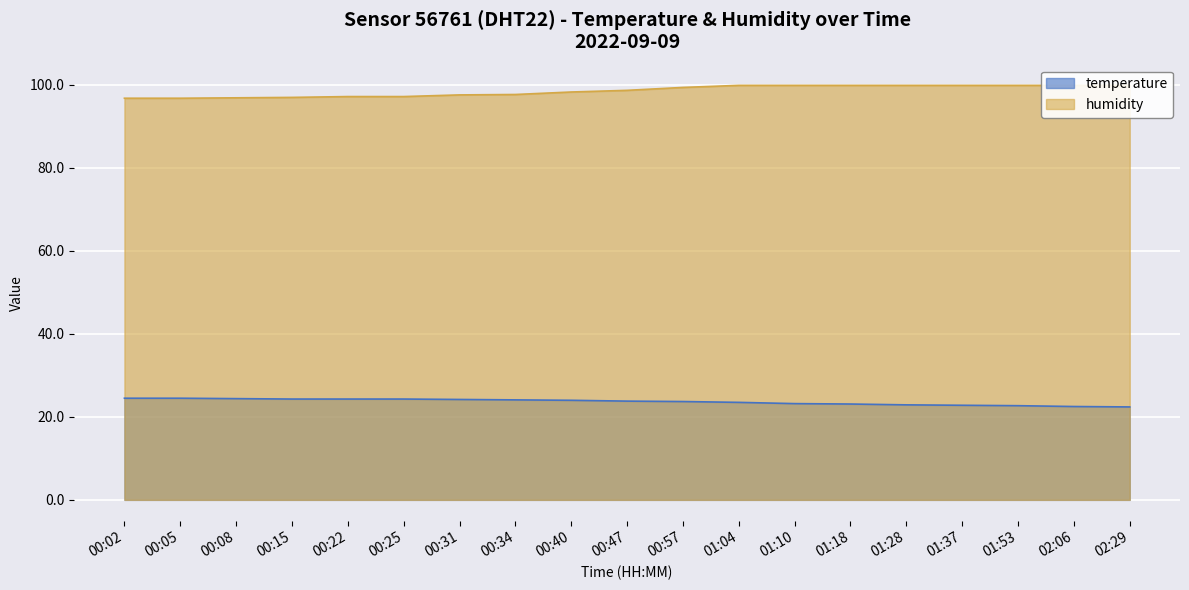

Which series has the largest total across all categories?

humidity